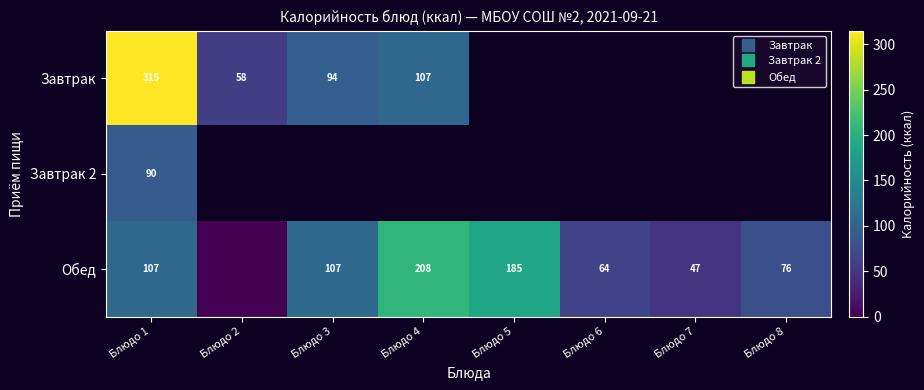

Between Блюдо 1 and Блюдо 6, which series saw the biggest shift?

Обед